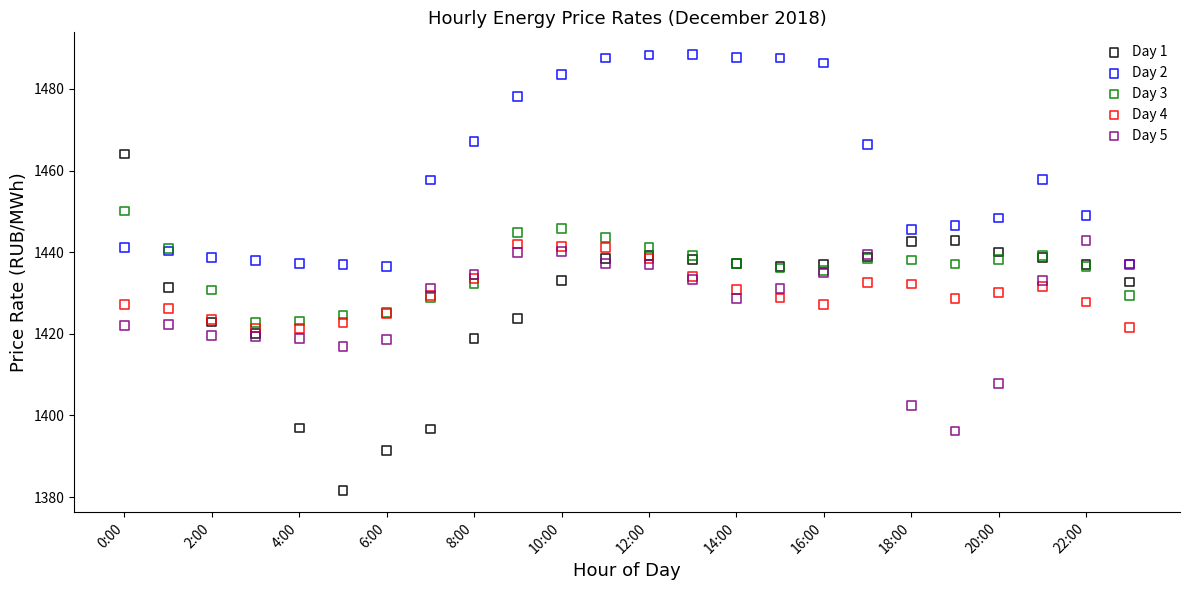

In the Day 2 series, what Y value is closest to 1462?

1457.7